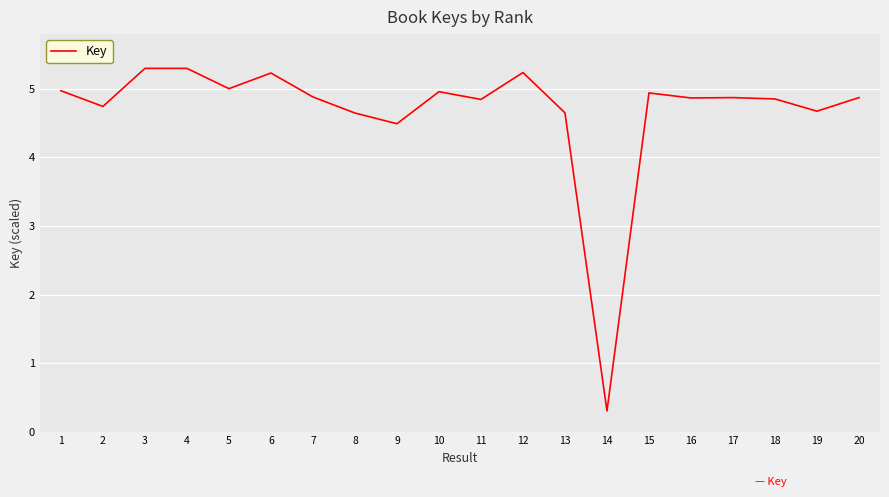

Read the value at 2.

4.7